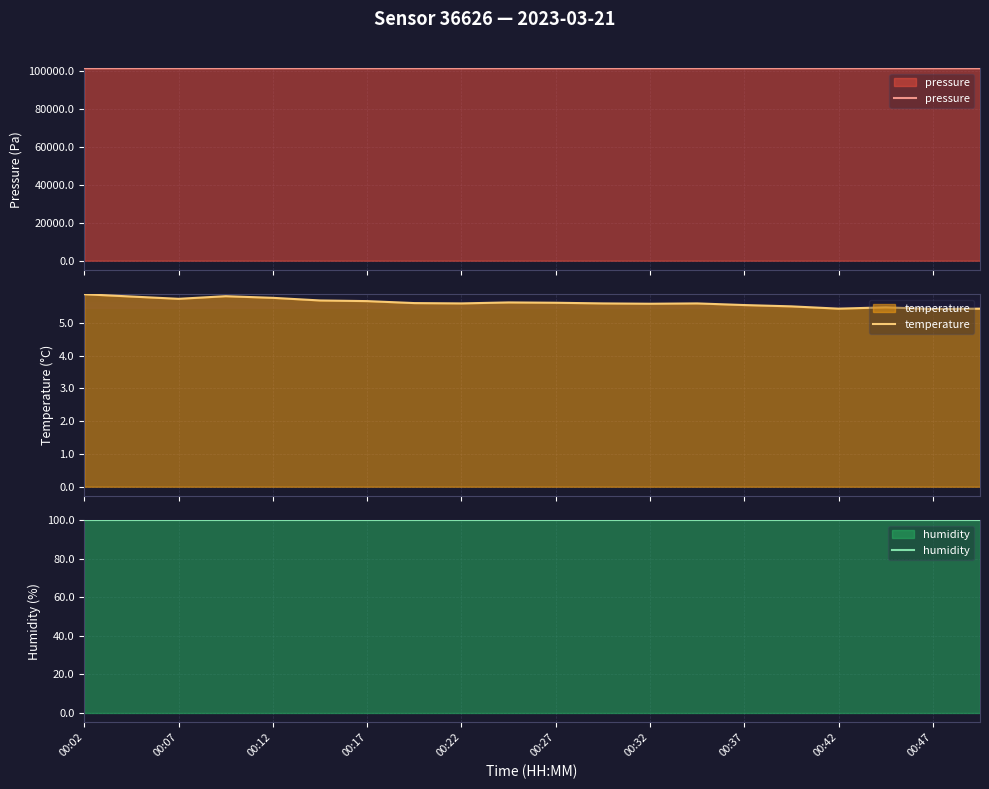

At which category does the chart reach its peak across all series?

00:02